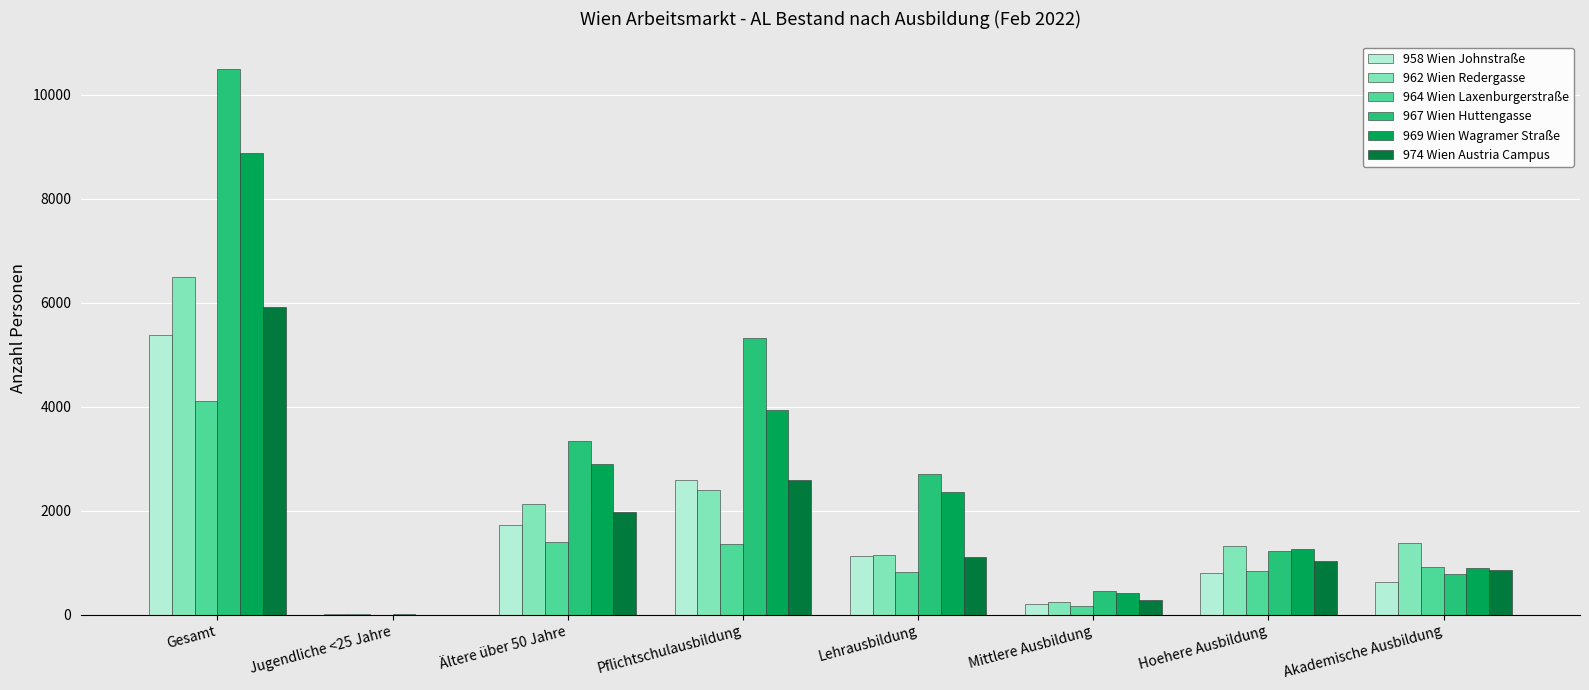

Is the value of 958 Wien Johnstraße at Mittlere Ausbildung greater than the value of 974 Wien Austria Campus at Ältere über 50 Jahre?

No